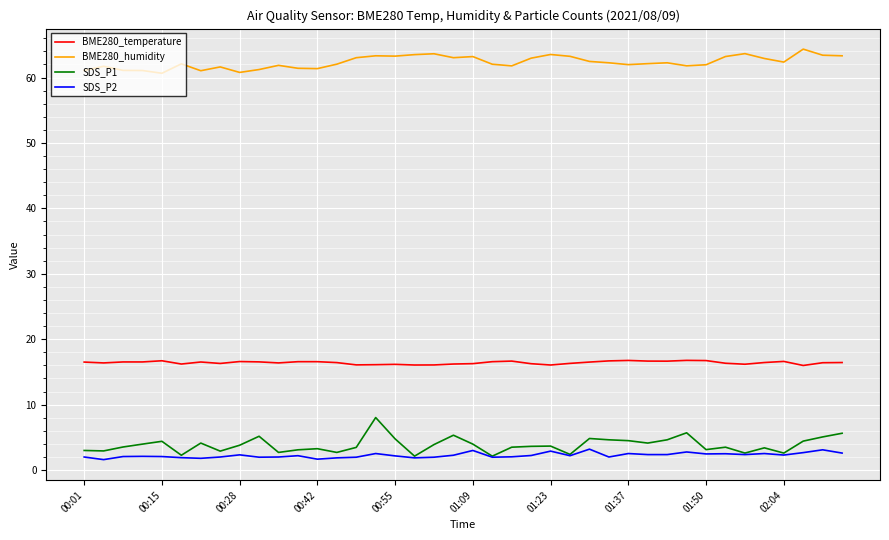

What is the maximum value for BME280_temperature?

16.8